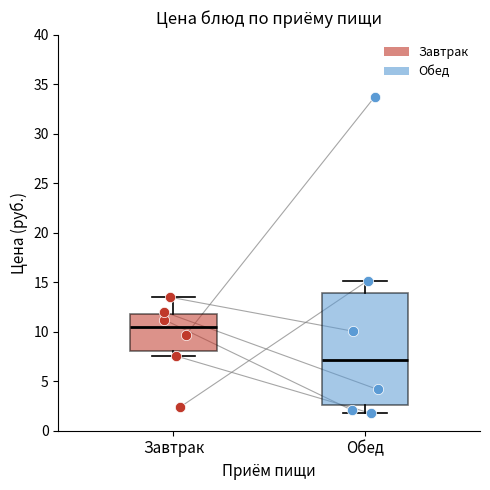

Reading left to right, transcribe this box plot: for each box, give where its median line is, the range the box spans, and where its two whiskers end, as read against the y-axis. The values are not printed on the chart, so give them approximately, as read against the axis.

Завтрак: median 10.5, box 8.0 to 12.0, whiskers 7.5 to 13.5
Обед: median 7.0, box 2.5 to 14.0, whiskers 2.0 to 15.0